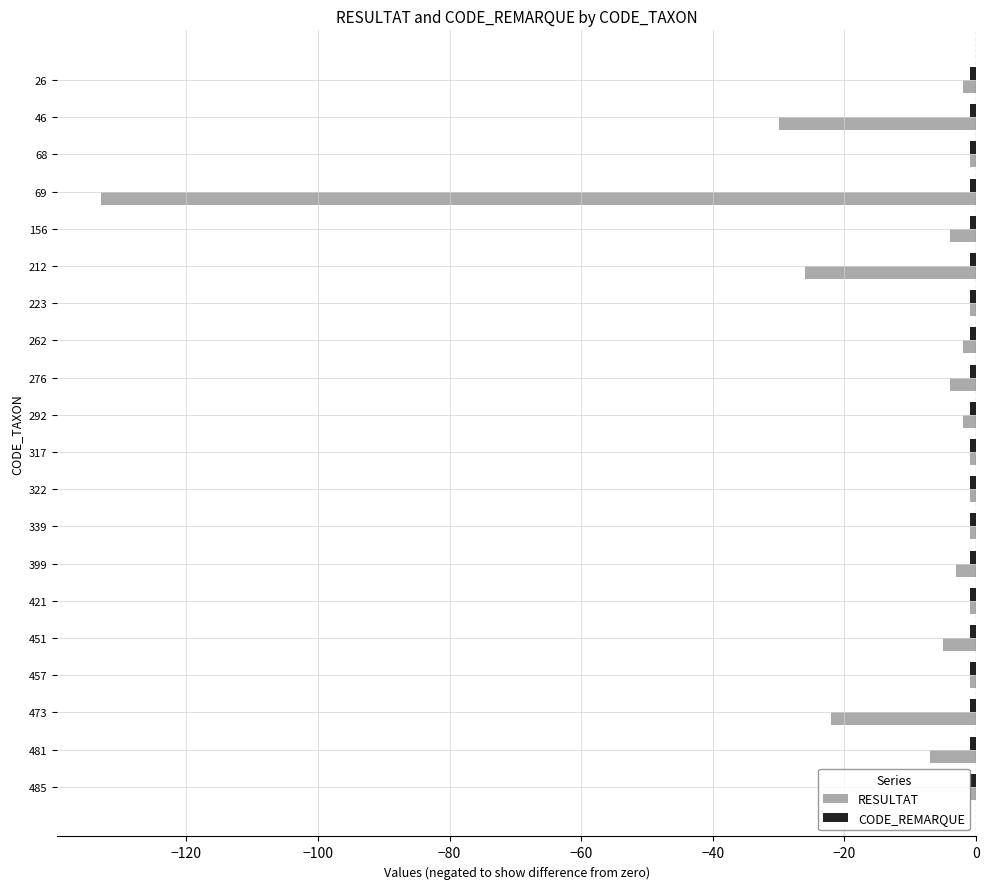

What is the sum of all RESULTAT values?

-248